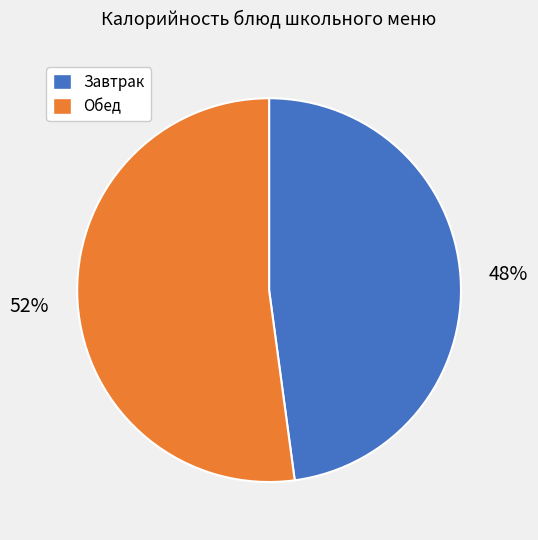

Is the sum of Завтрак and Обед greater than half?

Yes